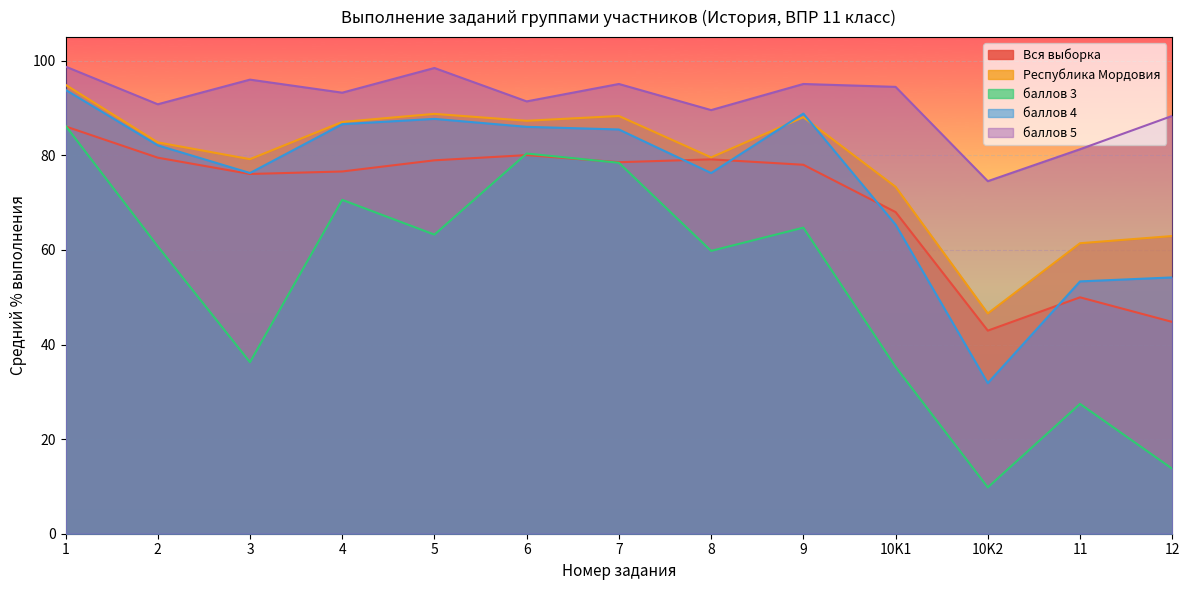

True or false: баллов 3 and баллов 4 cross at least once.

False